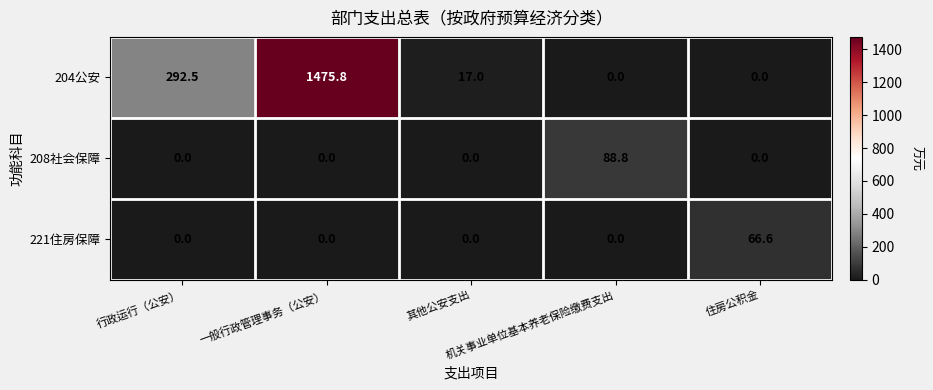

What is the sum of all 221住房保障 values?

66.6